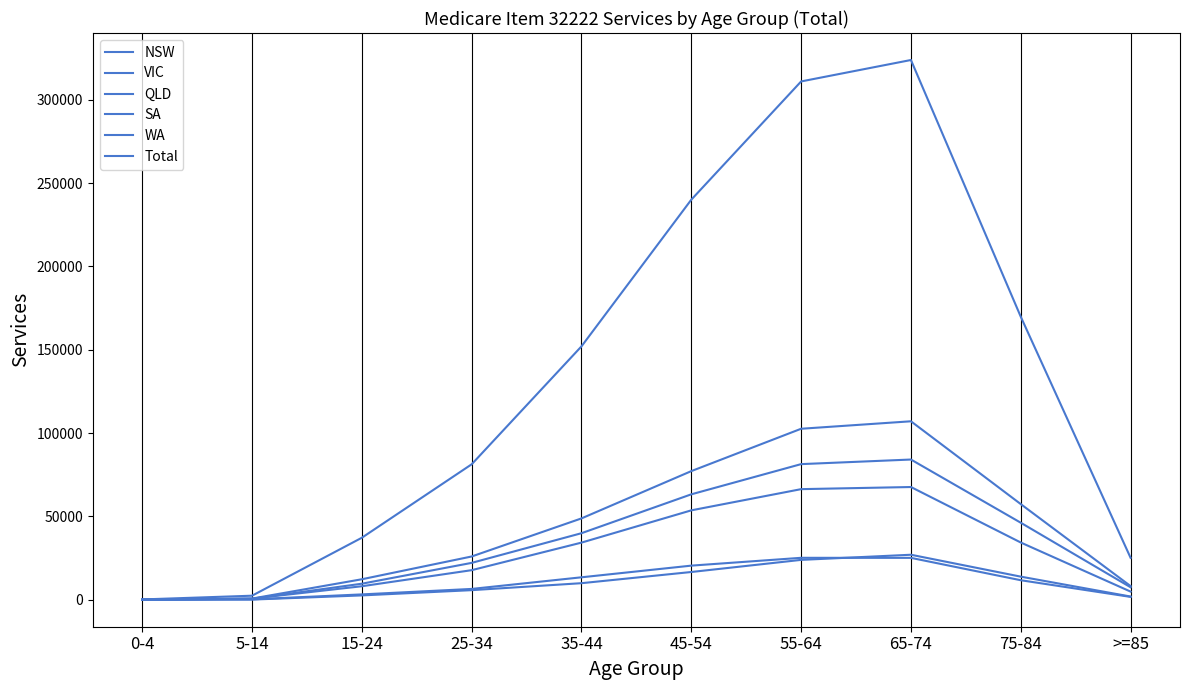

What is the highest value of the QLD series?

67629